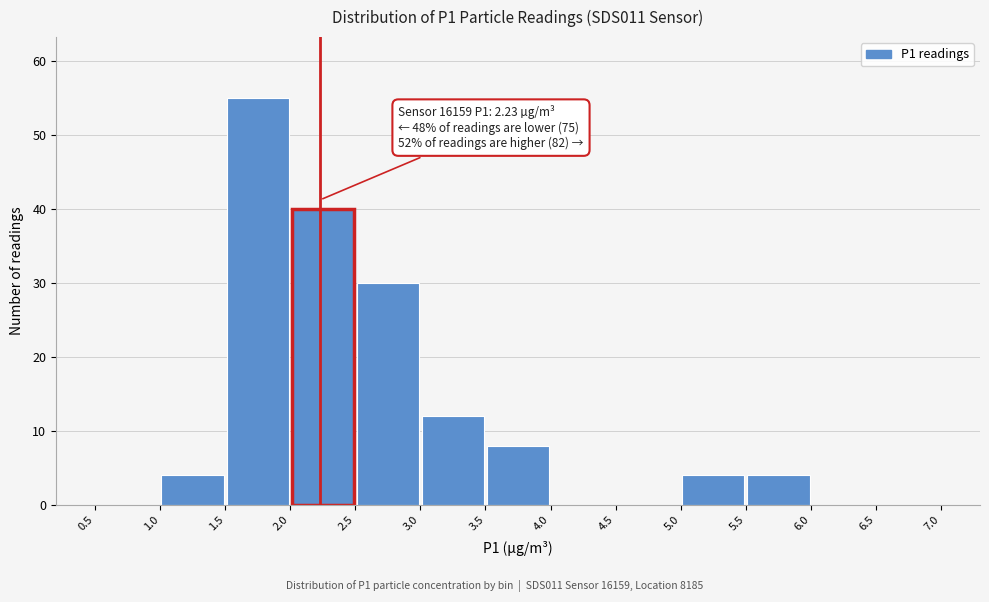

Over which range of the x-axis is the bar tallest?

1.5 to 2.0